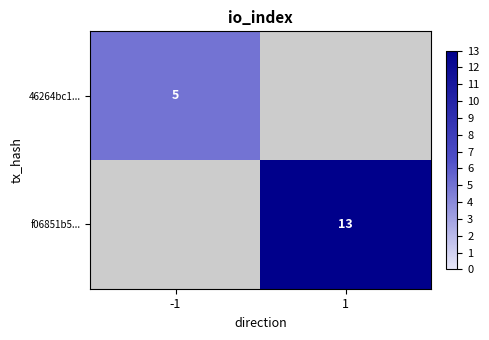

Between -1 and 1, which is larger?

1